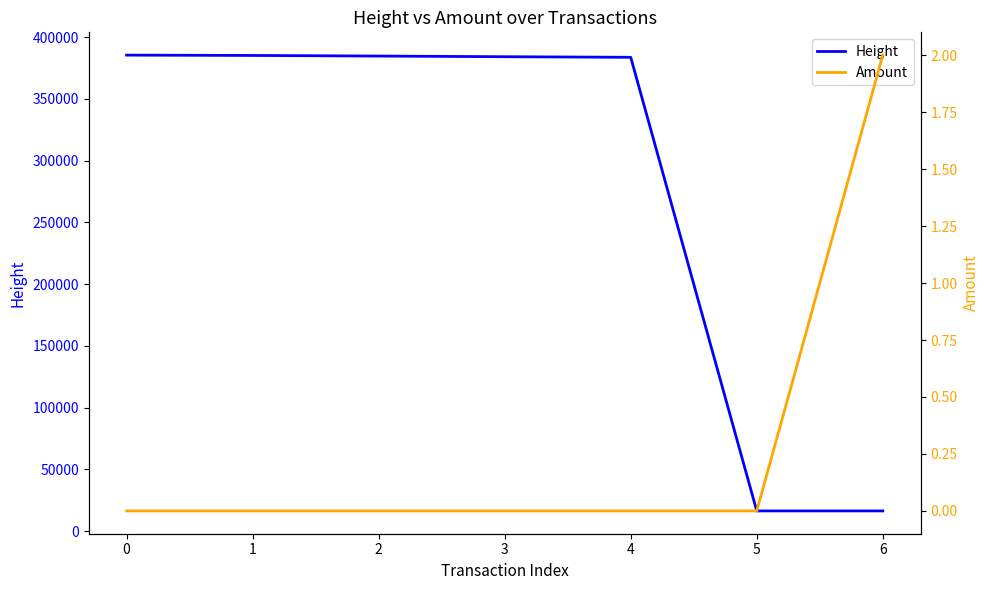

True or false: Amount has more than 0 points higher than both neighbors.

False